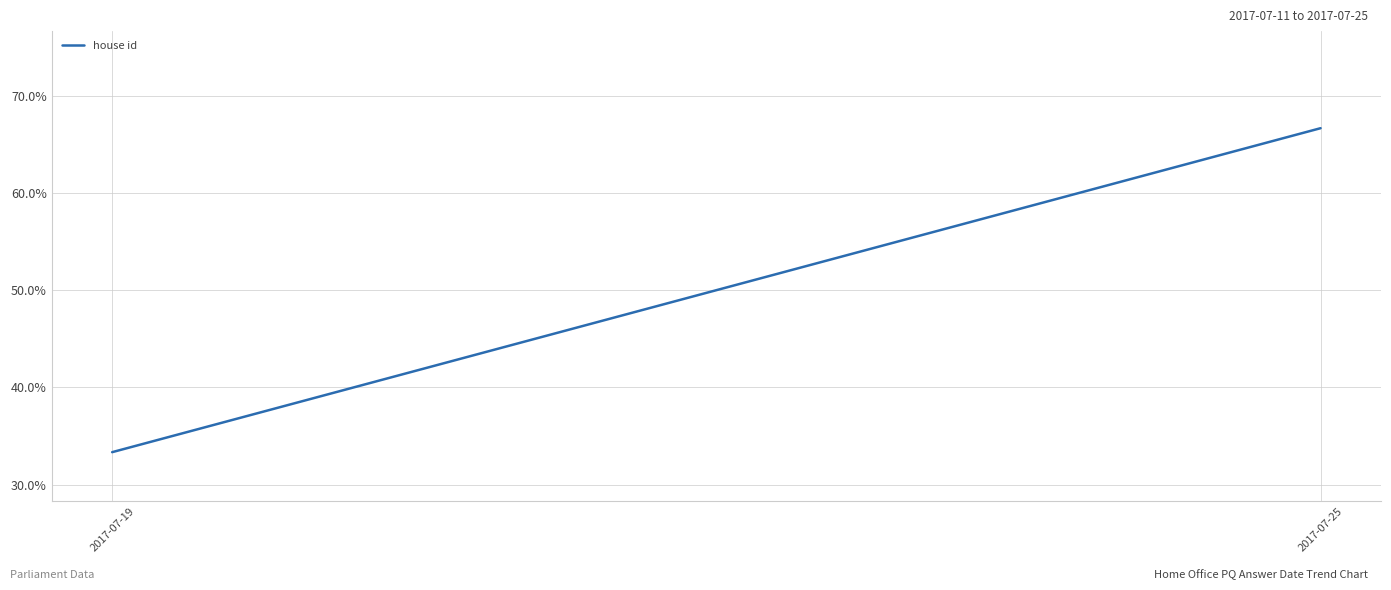

What is the minimum value shown in the chart?

0.3